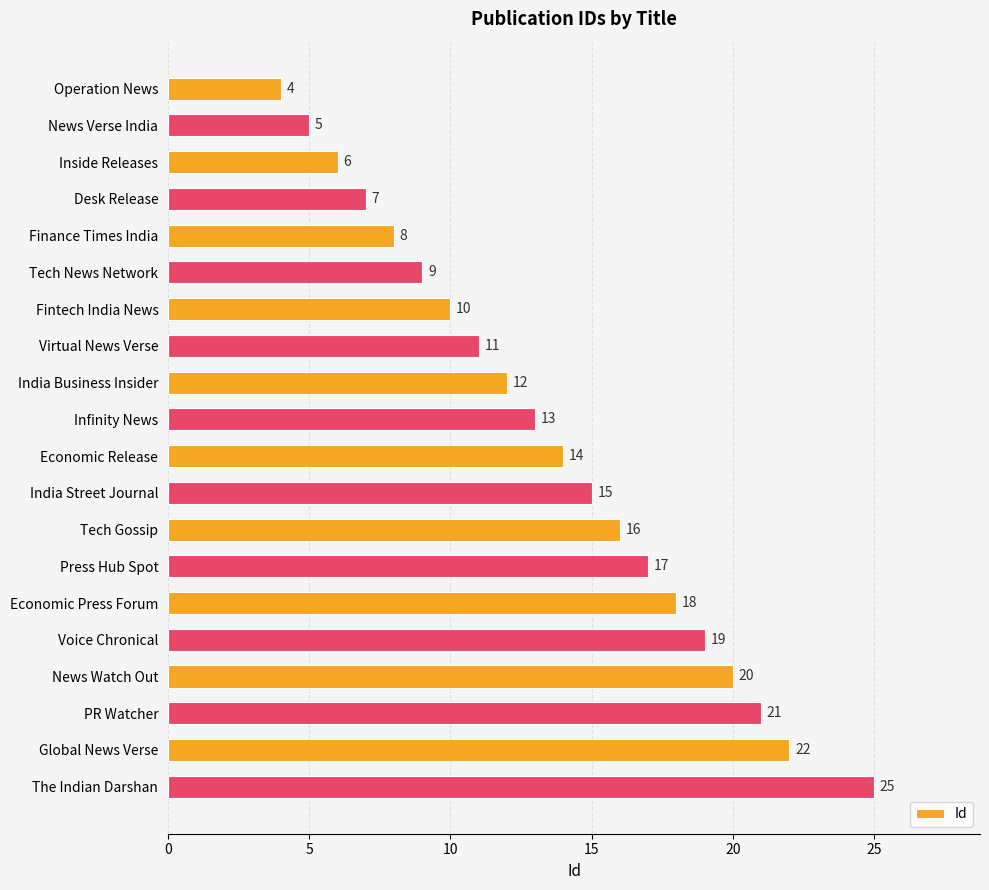

What is the smallest value displayed?

4